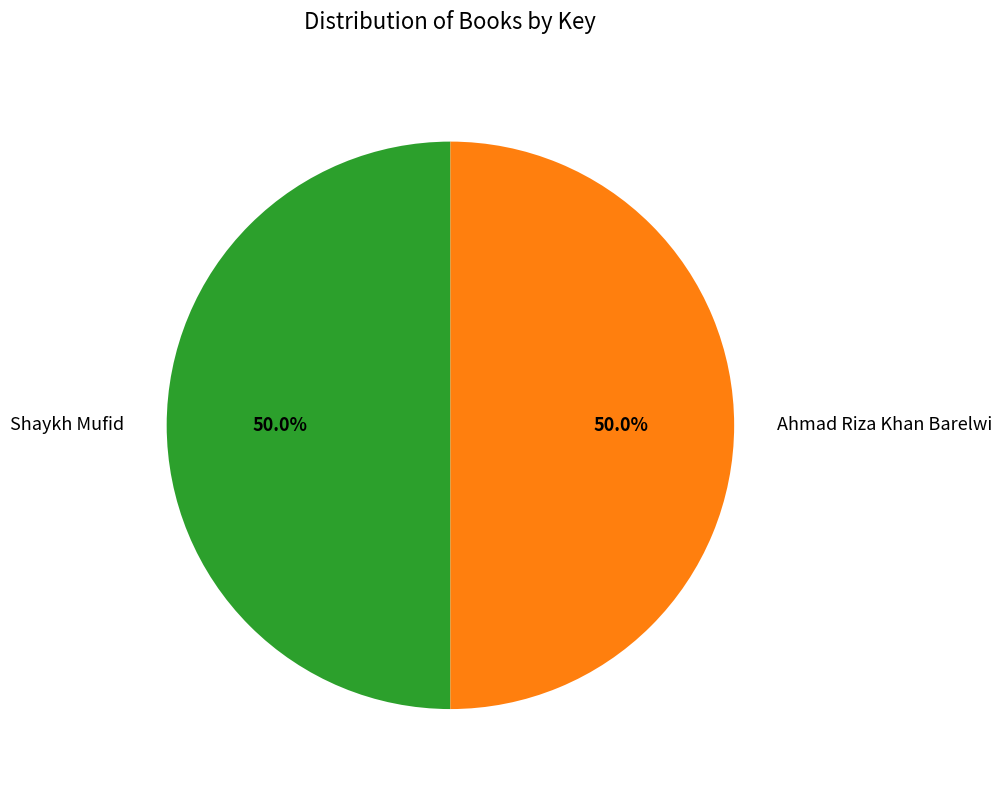

How many slices are in this pie chart?

2